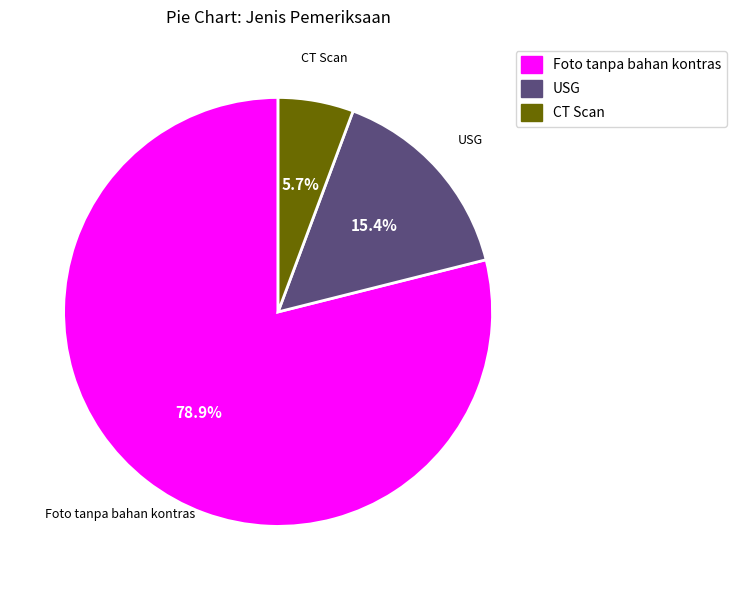

Count the number of slices in the pie.

3